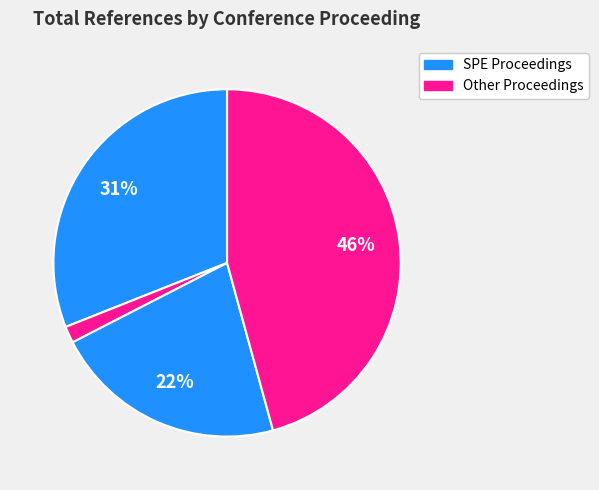

Does any single category account for the majority?

No